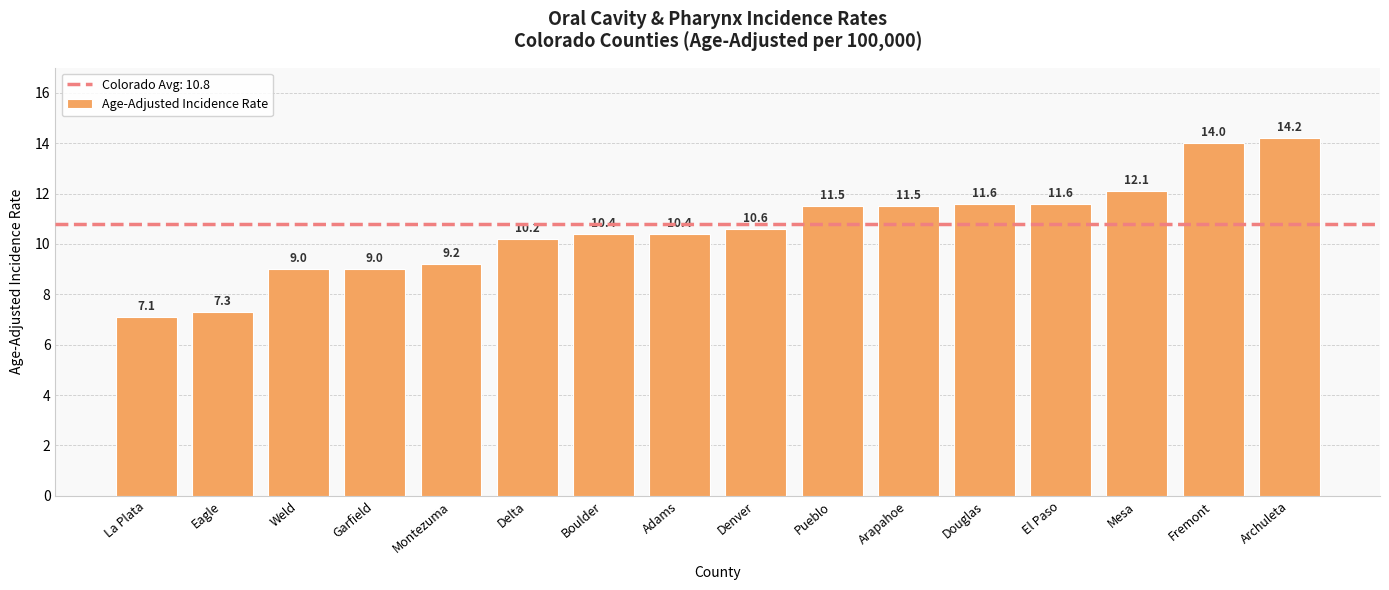

Approximately how many times larger is the value at Douglas compared to Eagle?

1.6